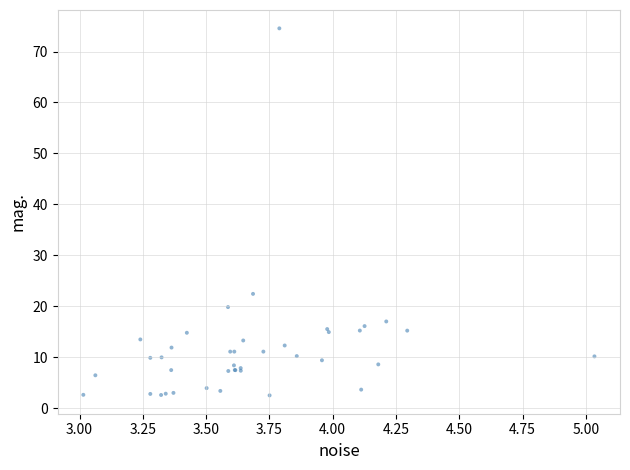

What Y value in the scatter plot is closest to 38?

22.4